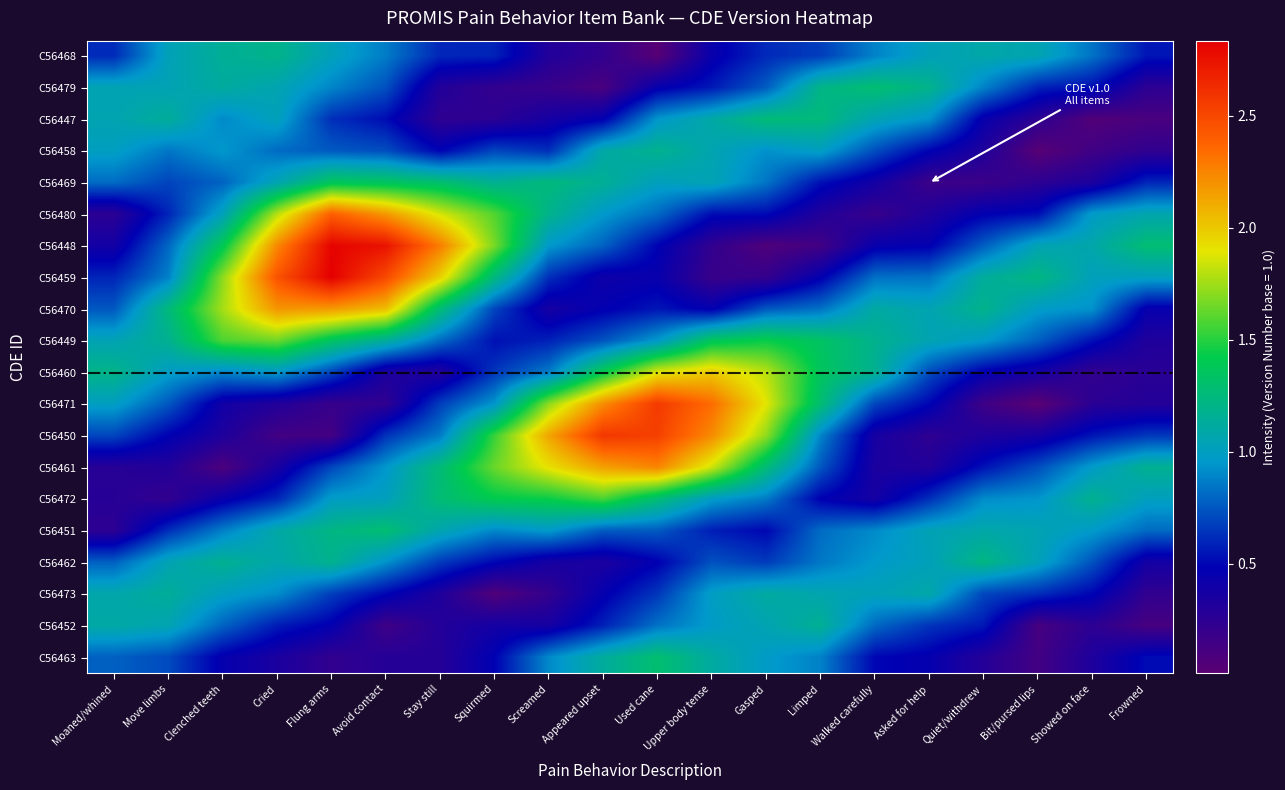

What is the spread (max minus min) of values at Upper body tense?

2.2